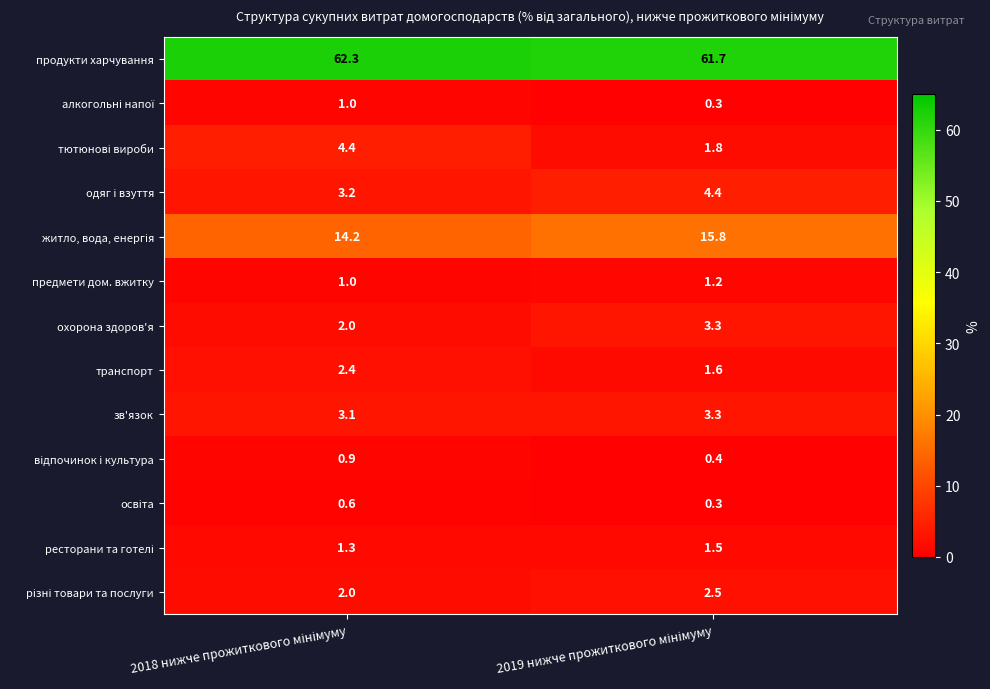

What is the maximum value shown in the chart?

62.3